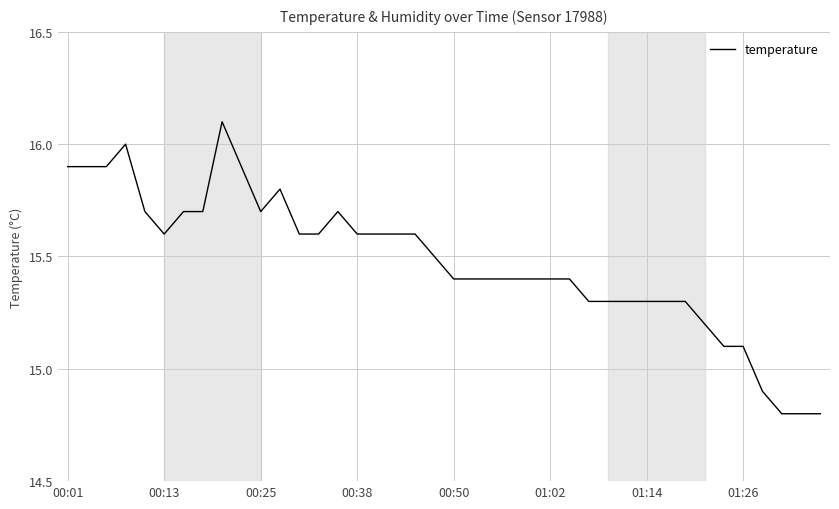

What is the smallest value displayed?

14.8